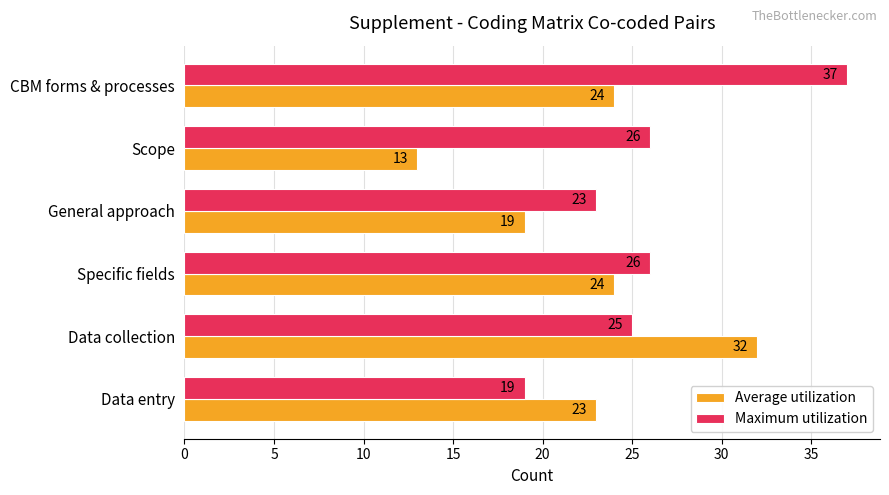

The Average utilization series shows 32 at CBM forms & processes. True or false?

False